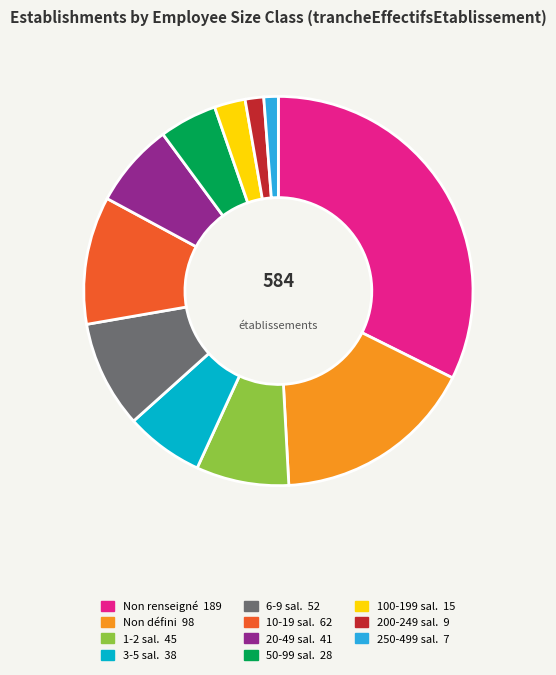

Is there a majority slice in this chart?

No